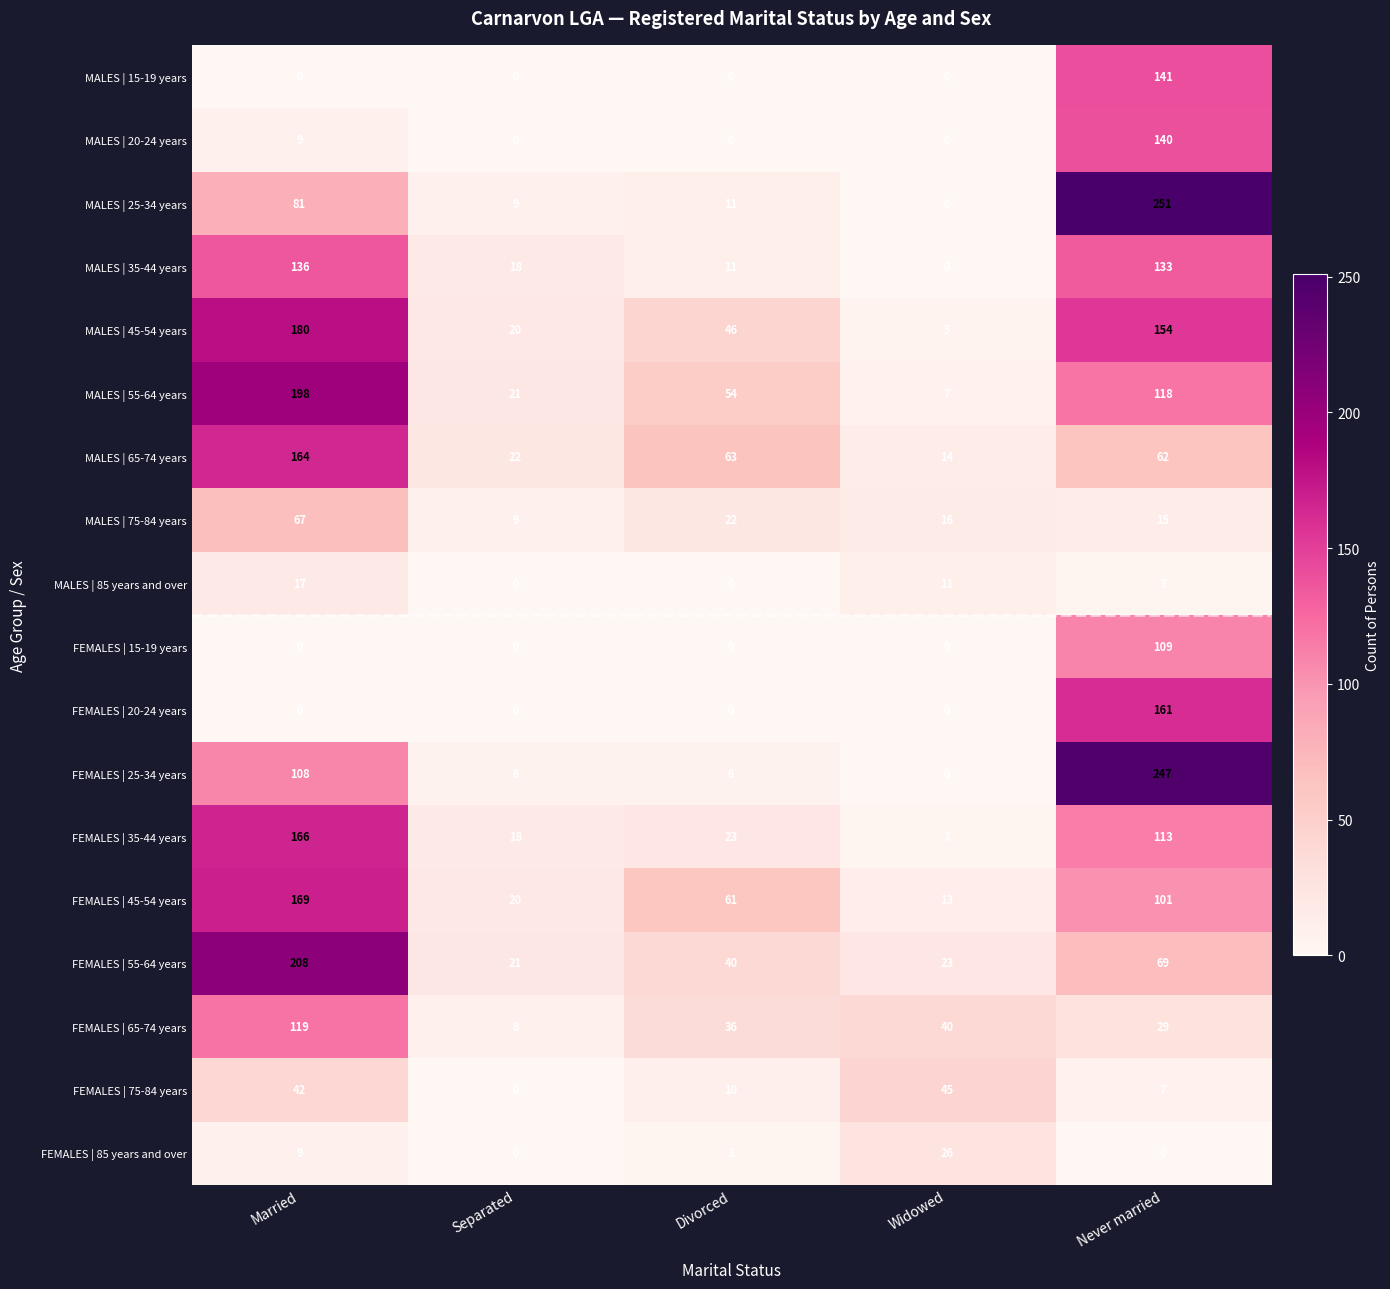

Which series has the largest range (max minus min)?

MALES | 25-34 years